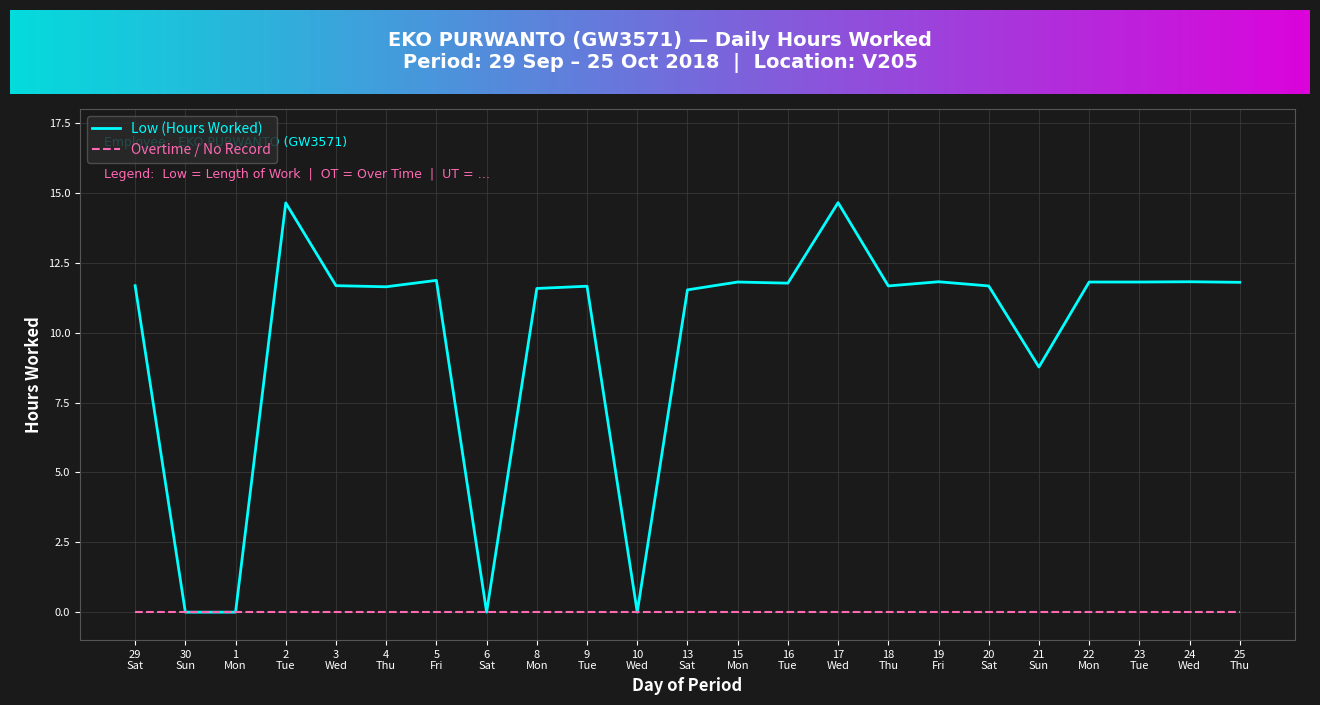

What is the sum of the values at 15 Mon and 18 Thu?

23.5